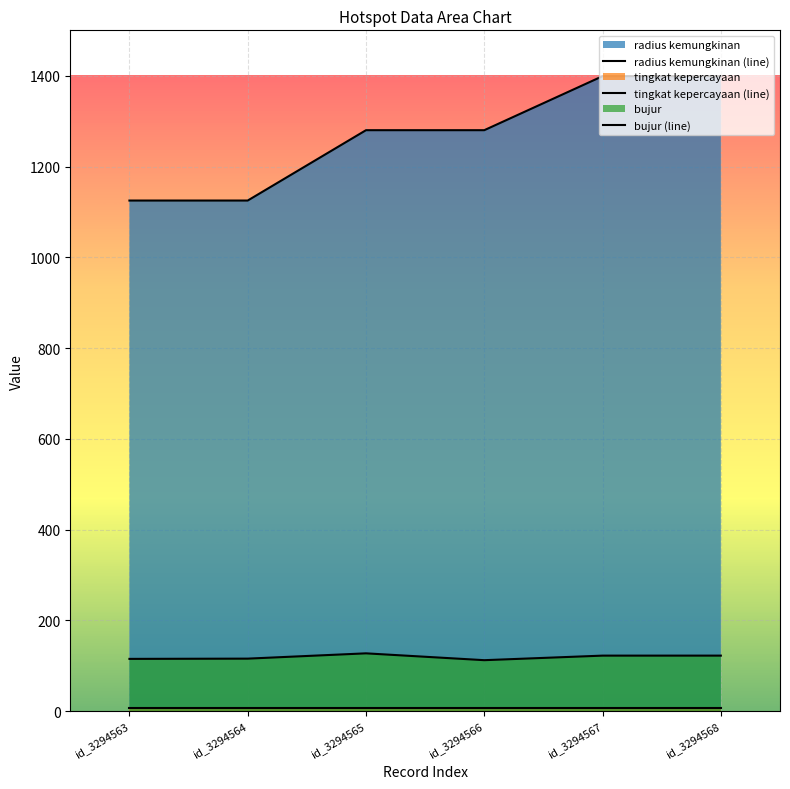

True or false: bujur (line) has a value of 127.4 at id_3294565.

True